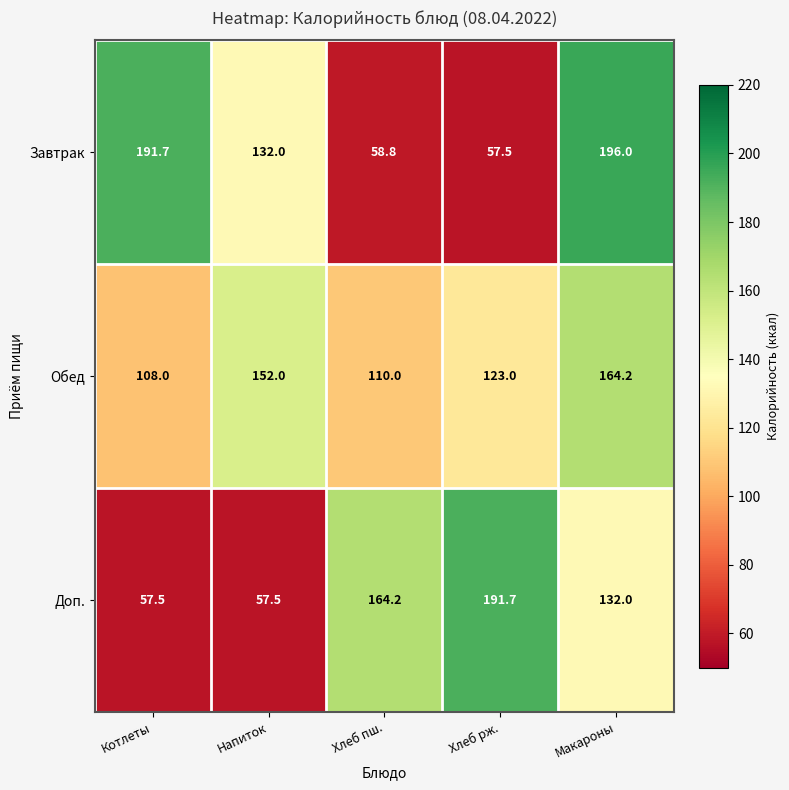

Which series has the largest total across all categories?

Обед